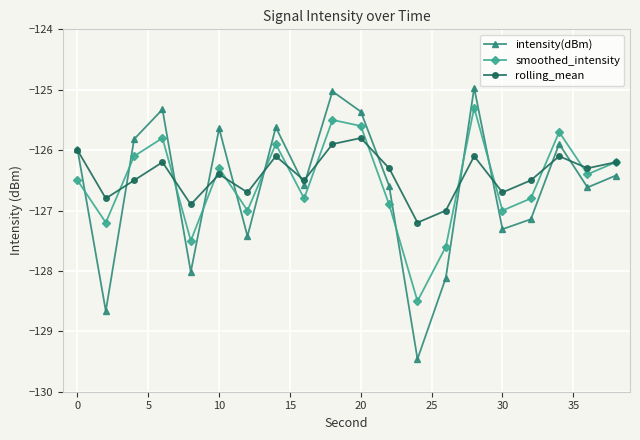

How many interior local valleys does the rolling_mean series have?

7